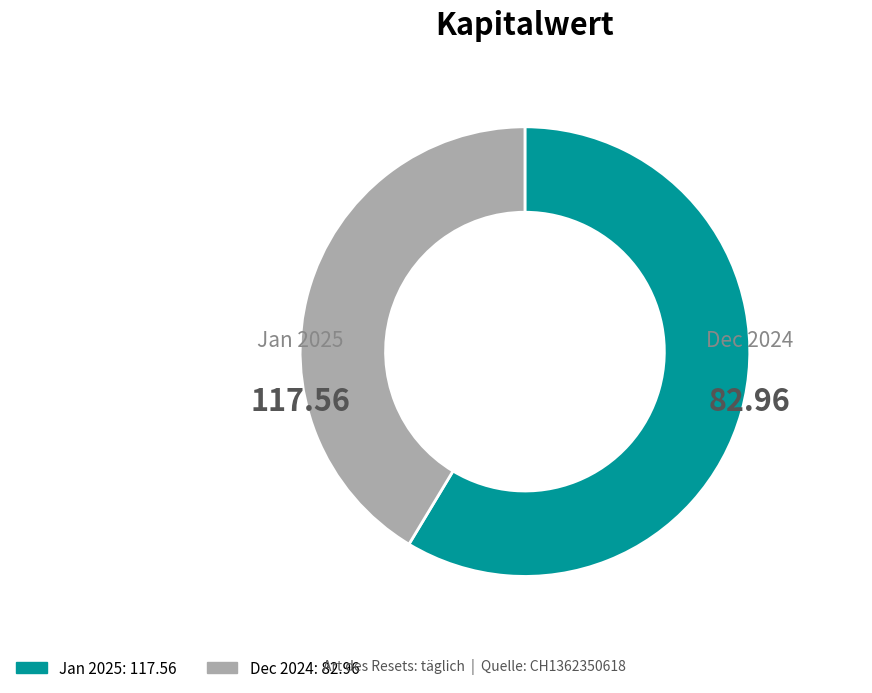

Is there a majority slice in this chart?

Yes